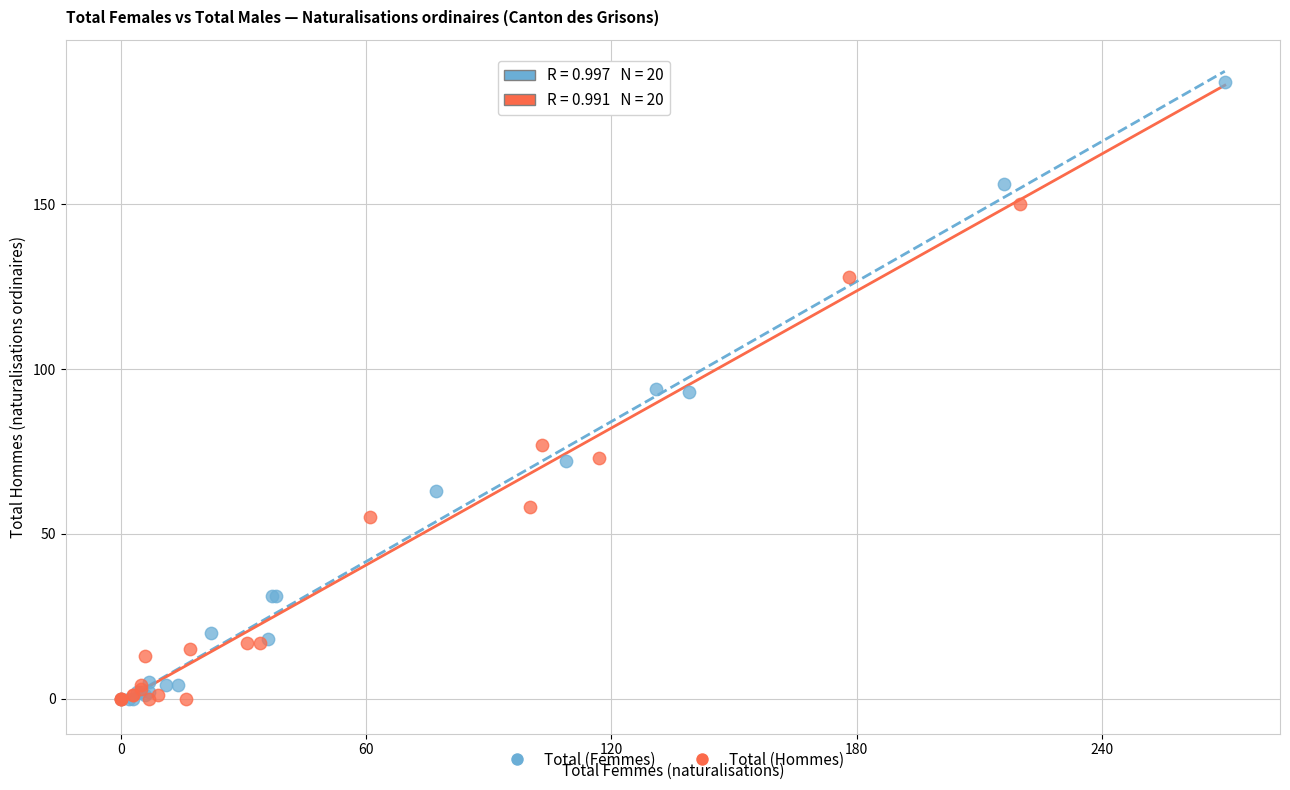

Which series has the largest Y range (max minus min)?

Total (Femmes)